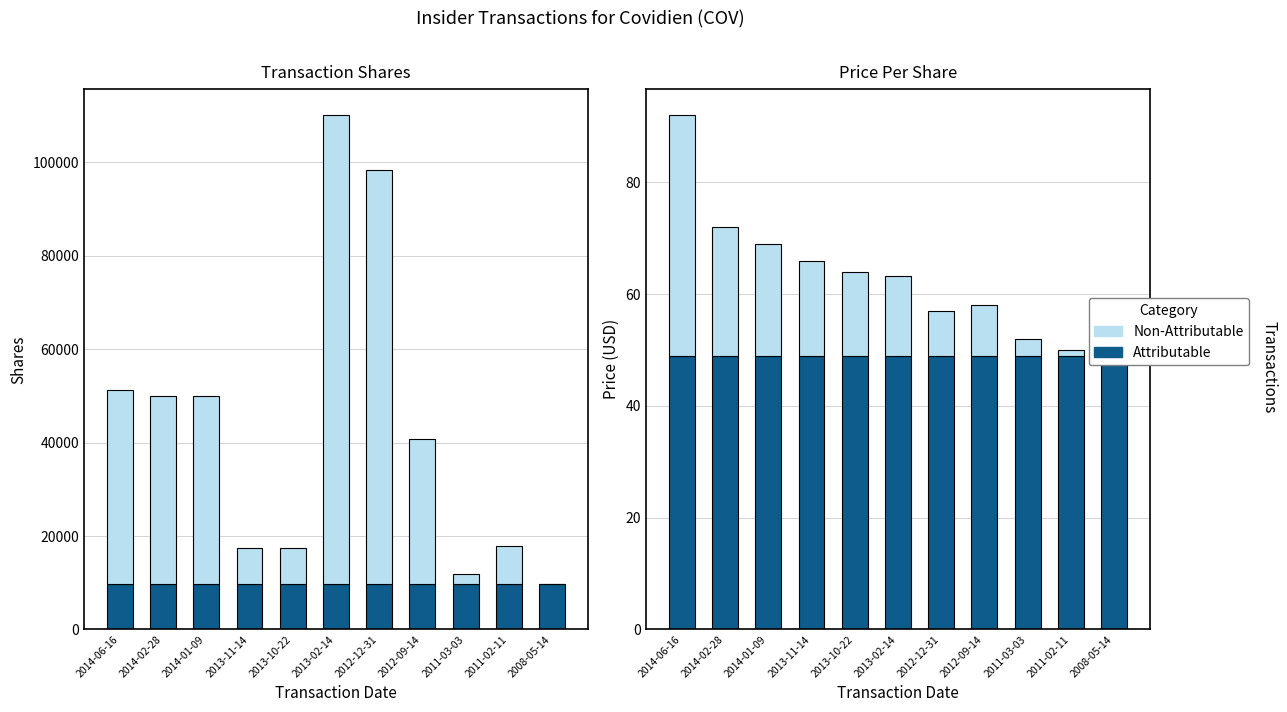

How many values in Non-Attributable are above zero?

10